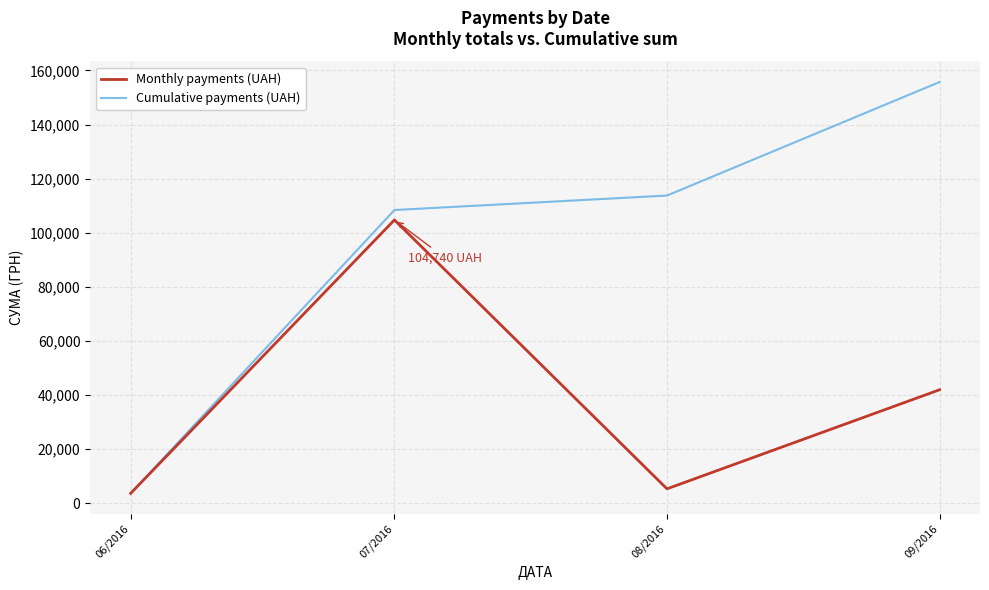

Rank the categories by Cumulative payments (UAH) value from highest to lowest.

09/2016, 08/2016, 07/2016, 06/2016